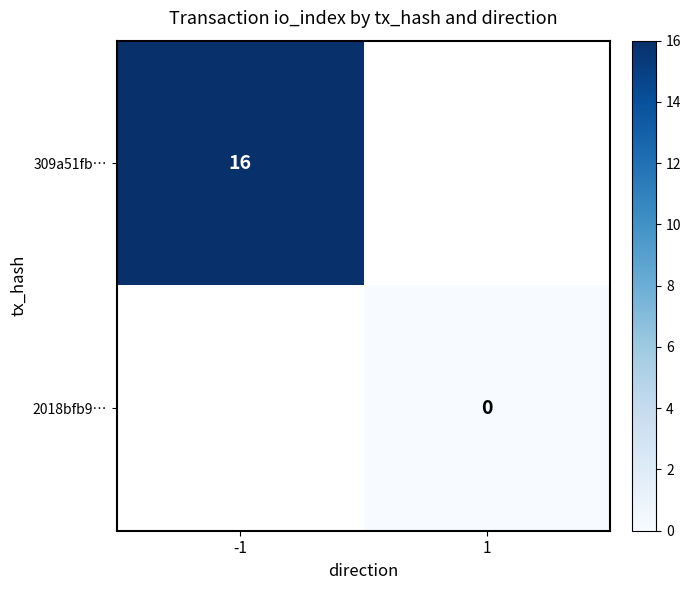

True or false: 309a51fb… has a value of 6.4 at -1.

False